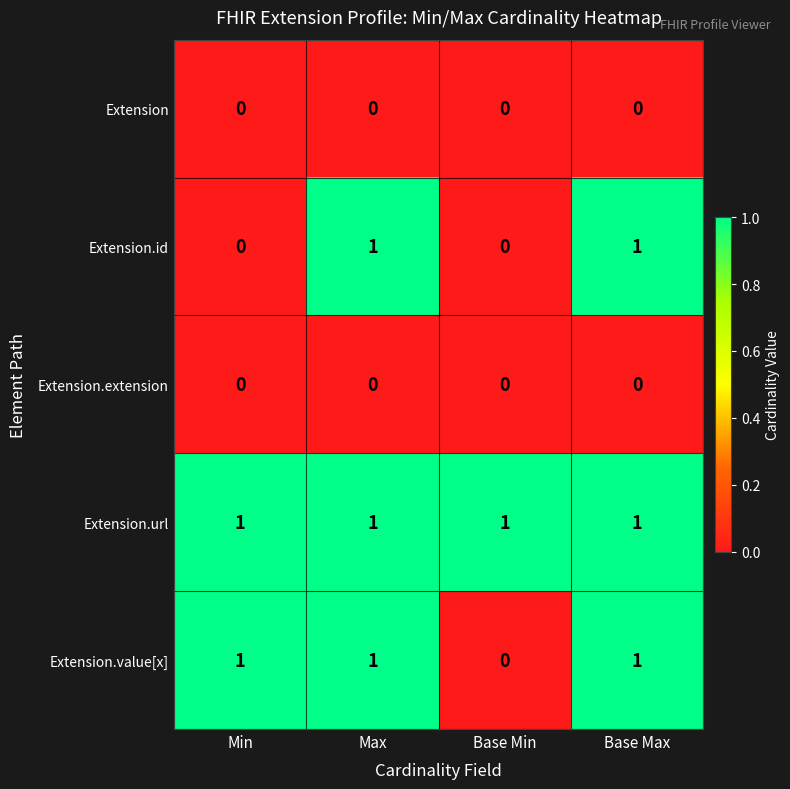

Is it true that Extension.url equals 2 at Min?

False